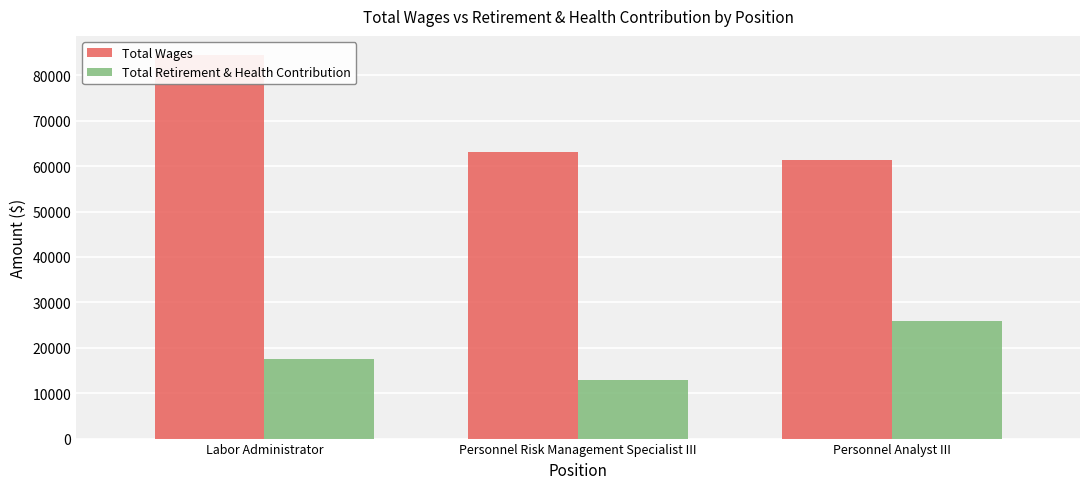

True or false: Total Retirement & Health Contribution has a value of 20654 at Personnel Risk Management Specialist III.

False